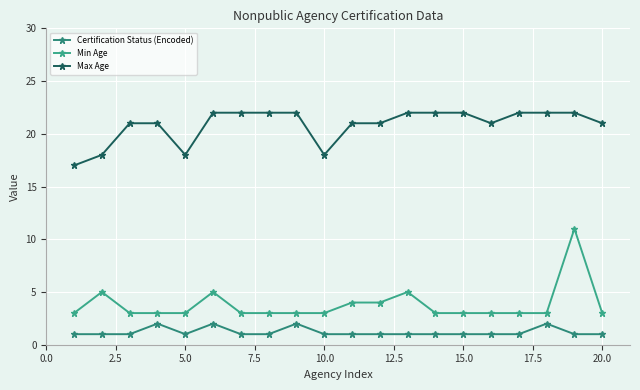

How many distinct data groups are displayed?

3